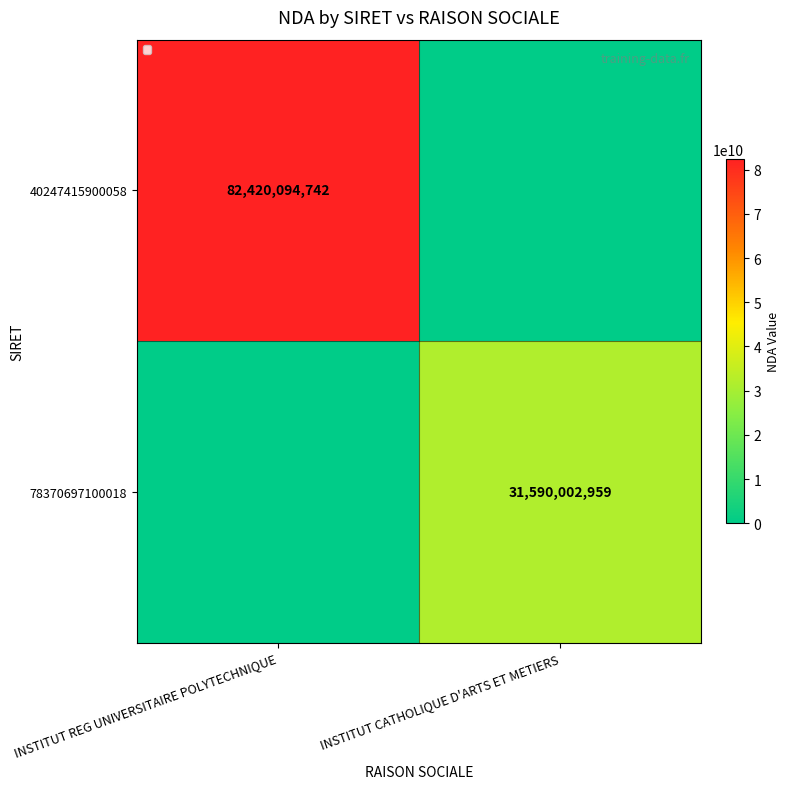

The value of 78370697100018 at INSTITUT CATHOLIQUE D'ARTS ET METIERS is 51620364135. True or false?

False